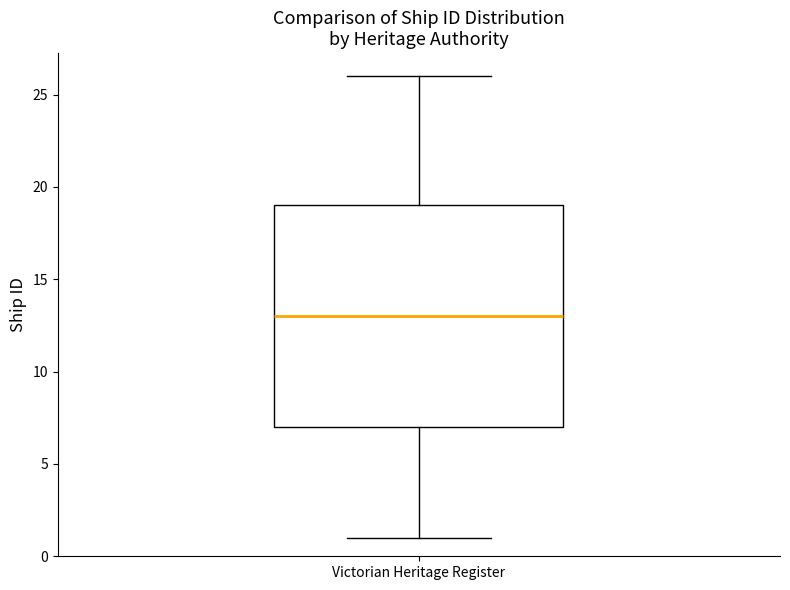

Where does the median line of the box for Victorian Heritage Register sit on the y-axis? The values are not printed on the chart, so give them approximately, as read against the axis.

13